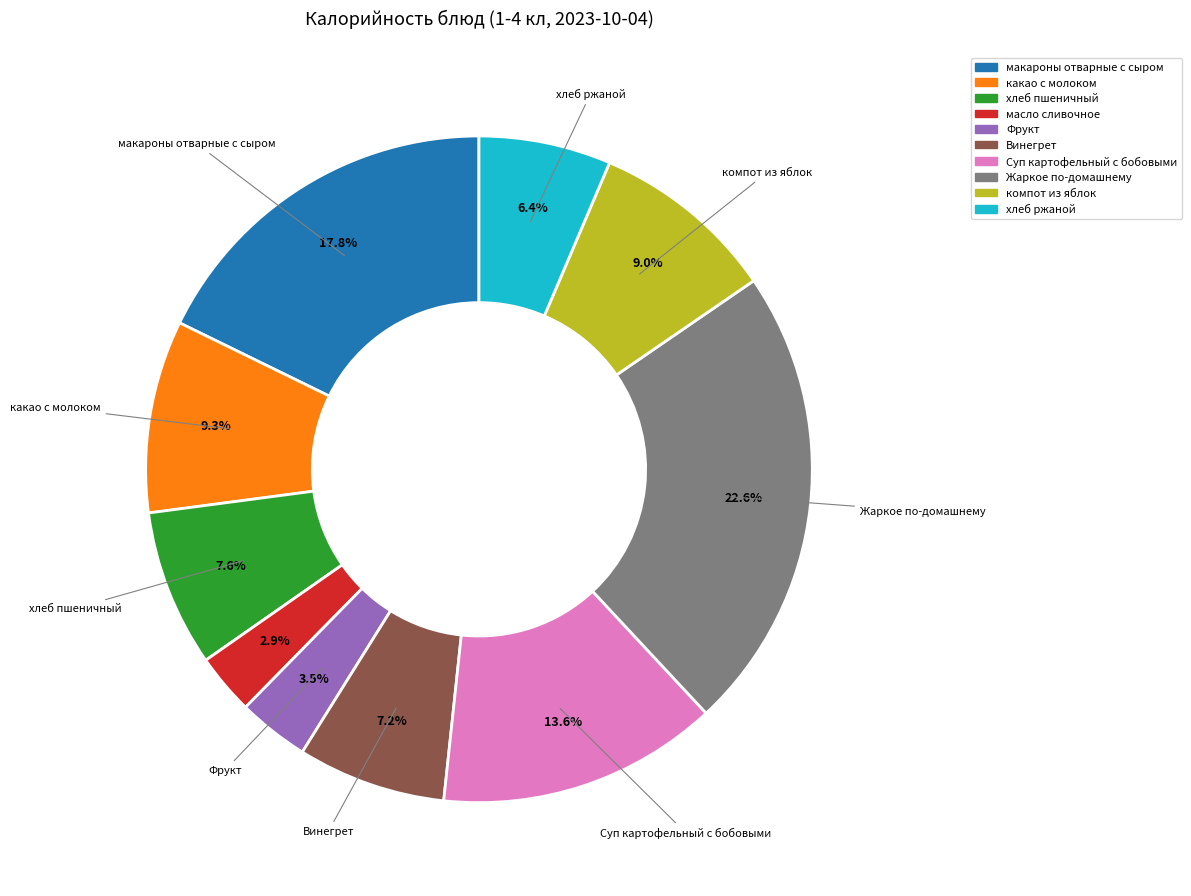

Is the sum of Жаркое по-домашнему and какао с молоком greater than half?

No